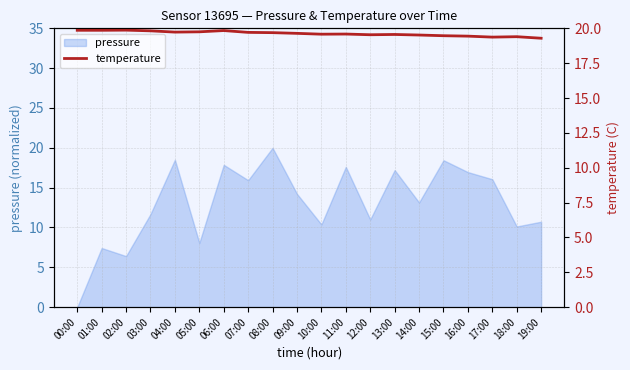

What is the label of the 14th point from the left?

13:00